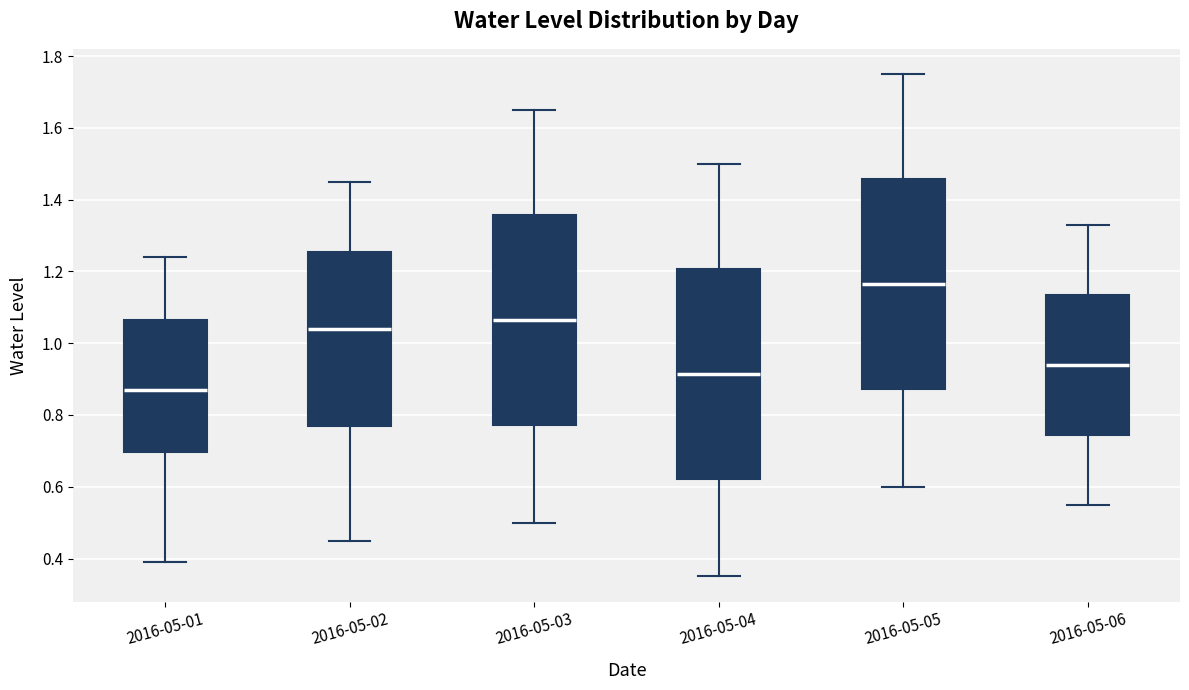

Where does the lower whisker of the box for 2016-05-05 end on the y-axis? The values are not printed on the chart, so give them approximately, as read against the axis.

0.60